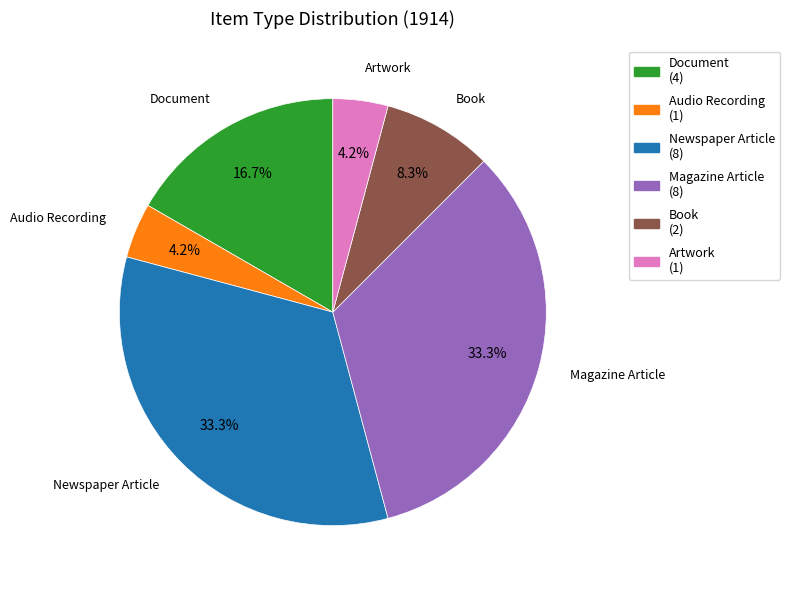

To the nearest percent, what is the difference between the Book and Newspaper Article slice percentages?

25%